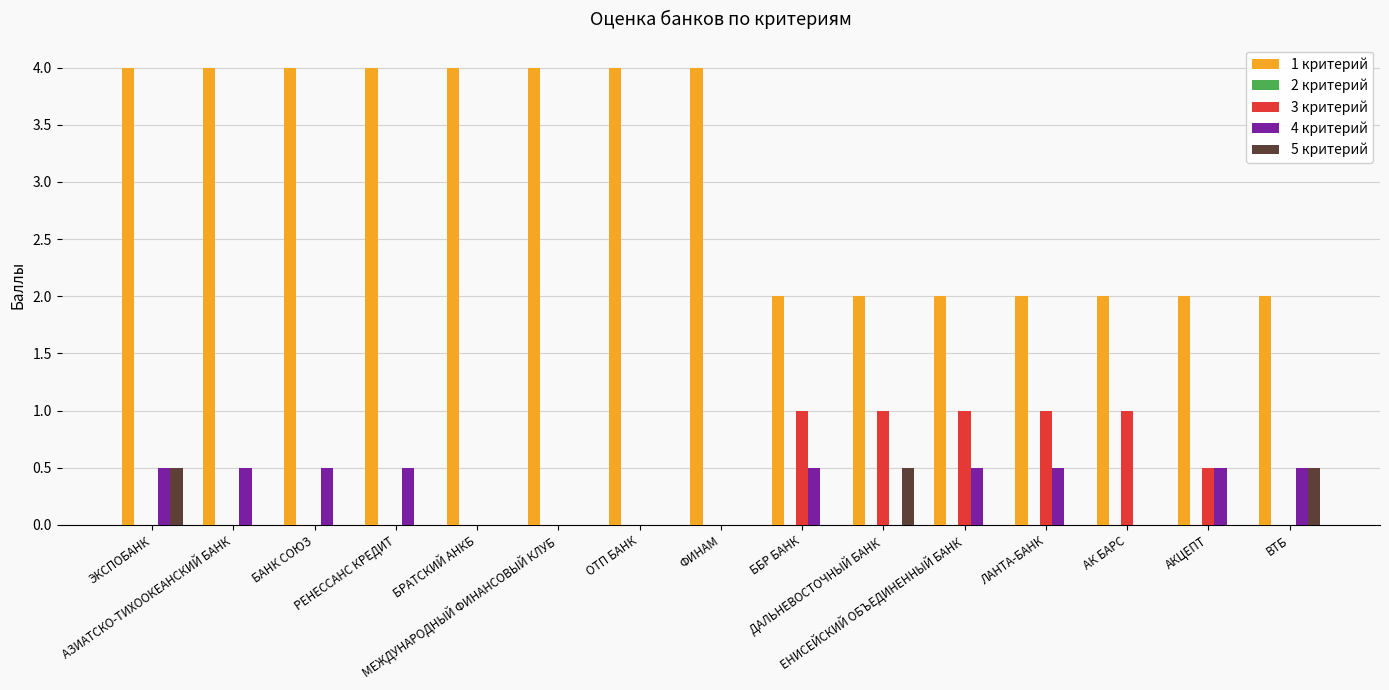

How many groups of bars are there?

15